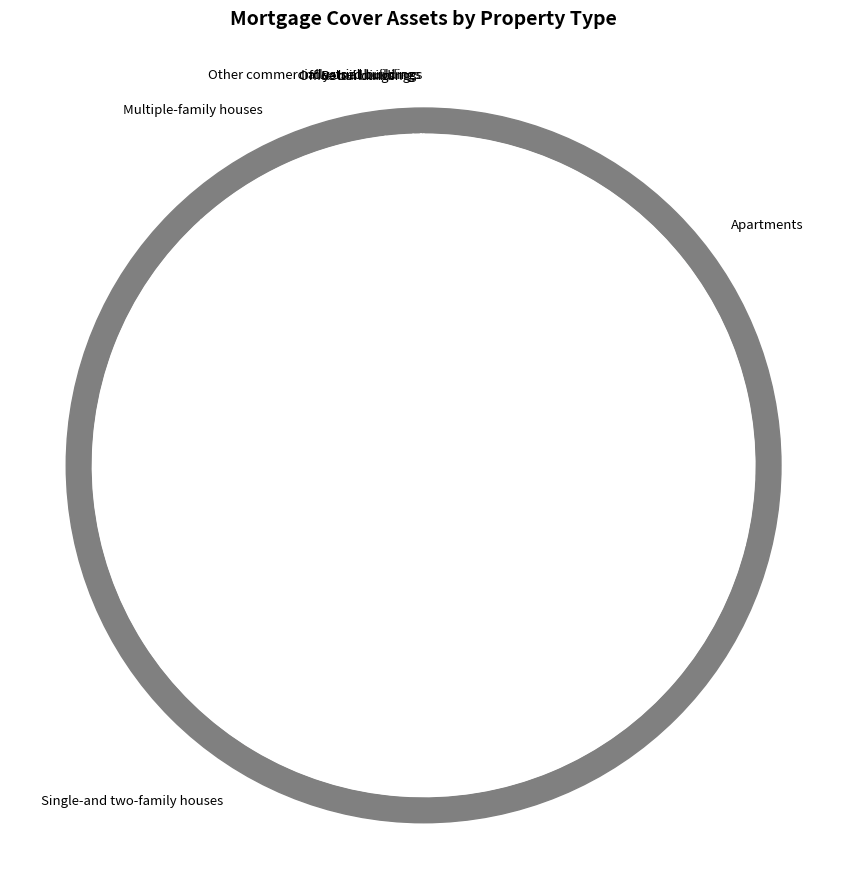

To the nearest percent, what is the combined percentage of Single-and two-family houses and Retail buildings?

60%